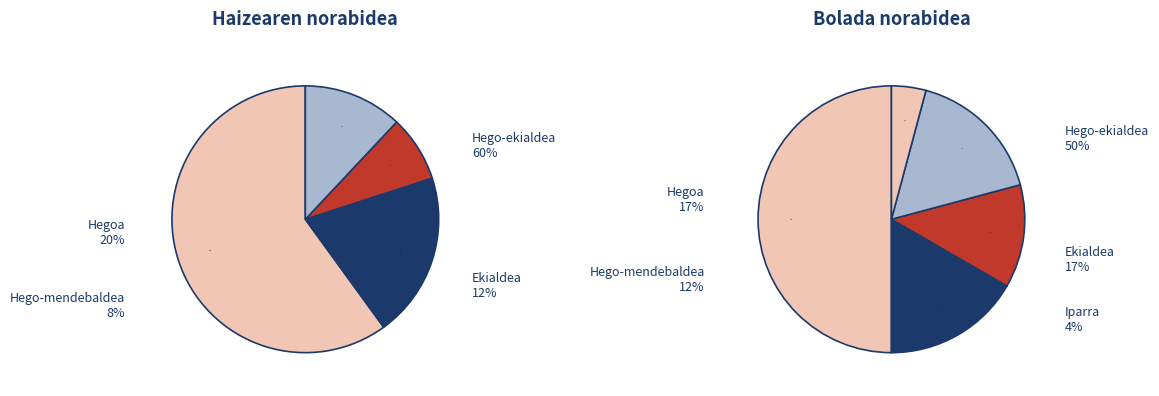

Rank the categories by value from highest to lowest.

Hego-ekialdea, Hegoa, Ekialdea, Hego-mendebaldea